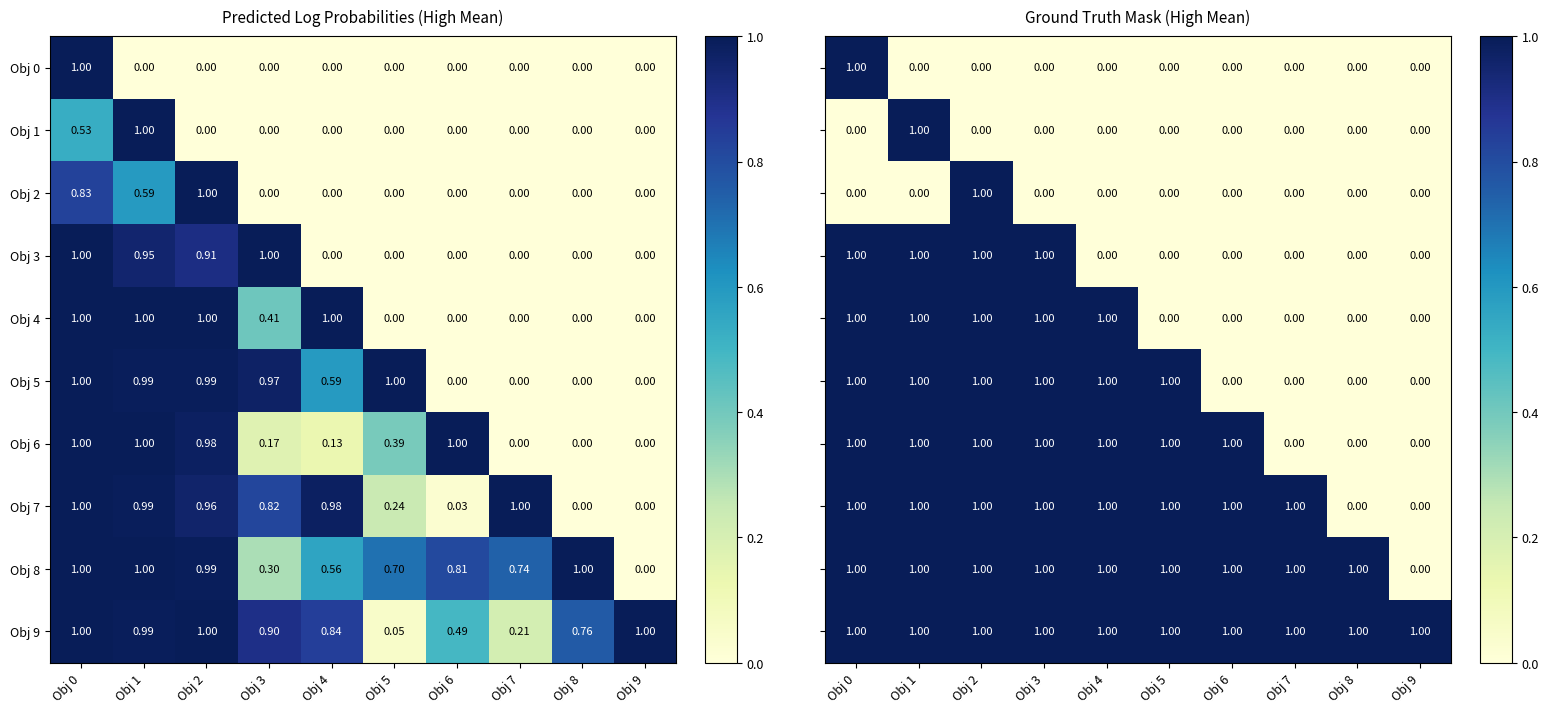

Between Obj 3 and Obj 0, which is larger?

Obj 0